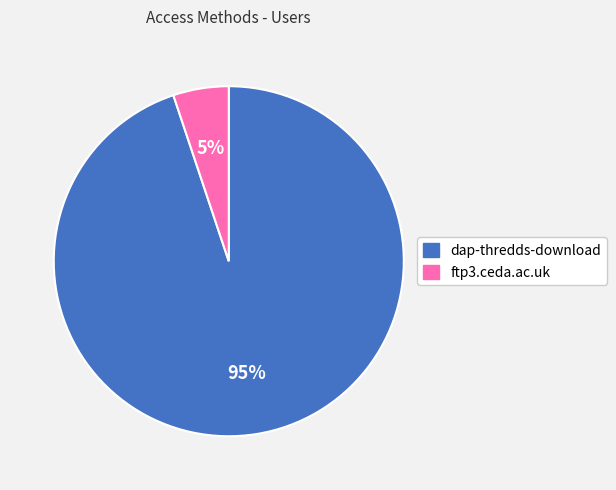

True or false: dap-thredds-download accounts for 89% of the total.

False